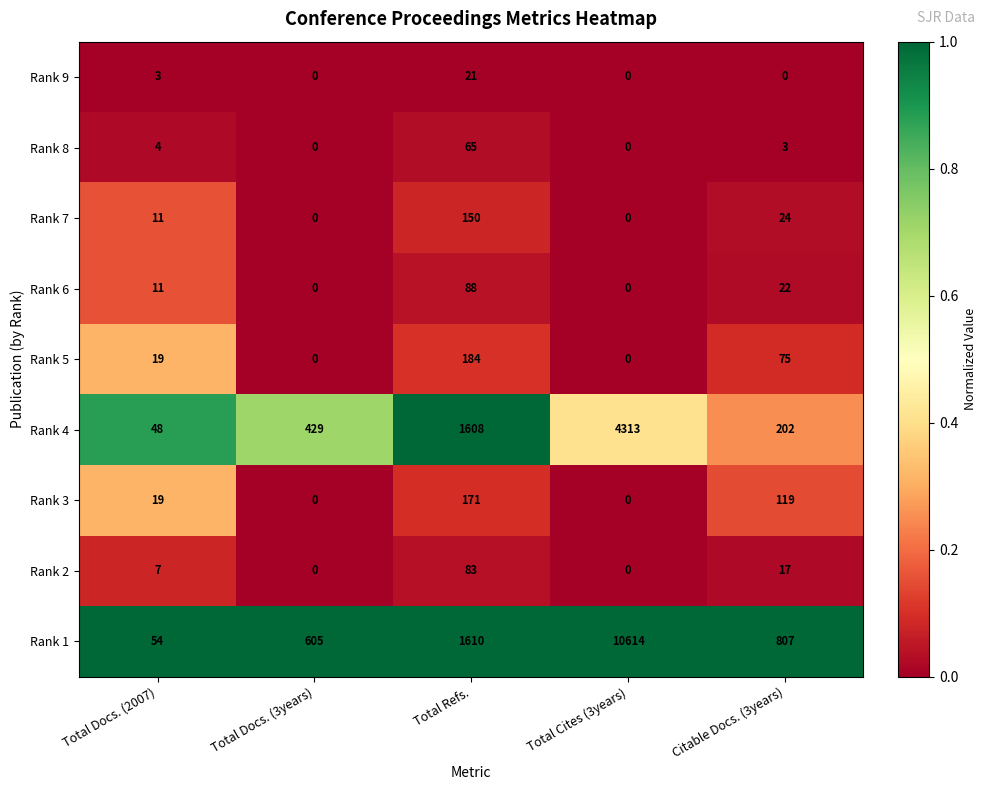

Which series has the largest range (max minus min)?

Rank 1